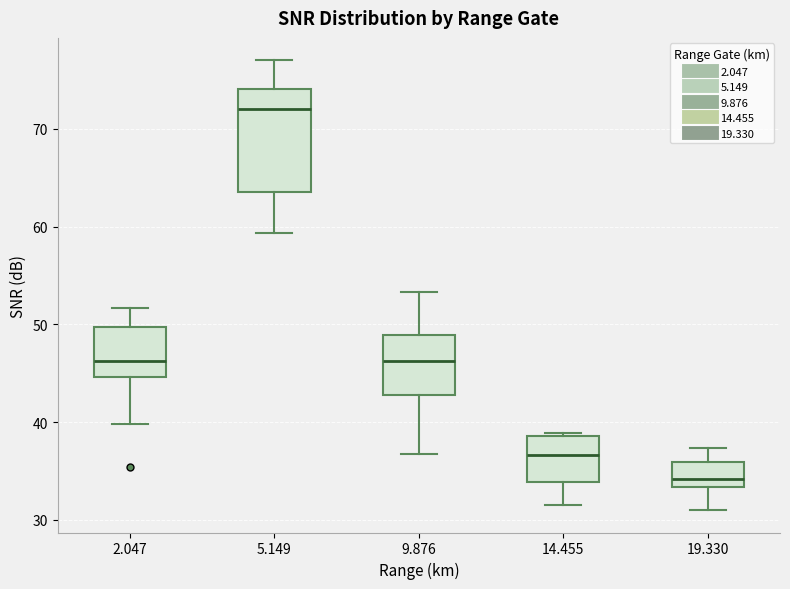

Where does the median line of the box at x = 14.455 sit on the y-axis? The values are not printed on the chart, so give them approximately, as read against the axis.

37